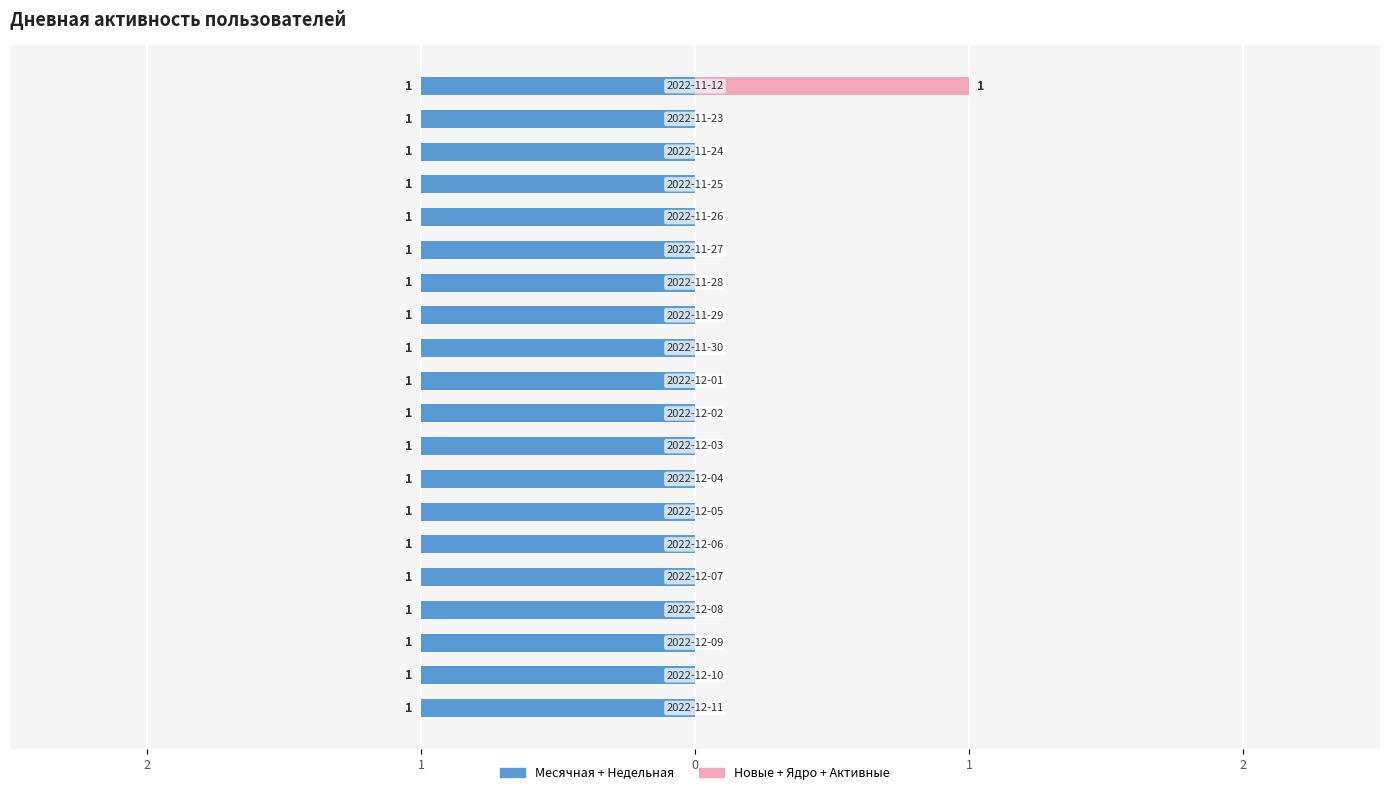

The value of Новые+Ядро+Активные at 9 is 0.6. True or false?

False